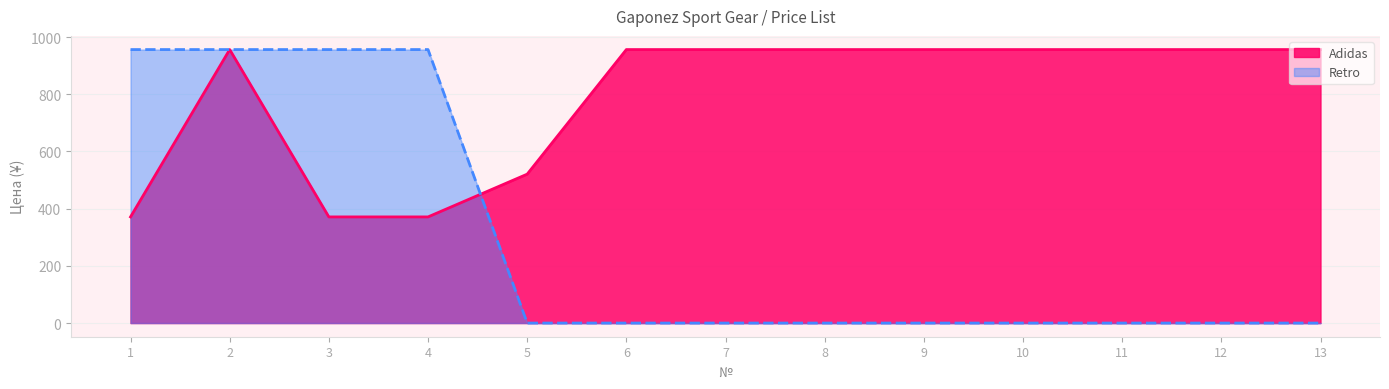

What is the sum of all Adidas values?

10239.5